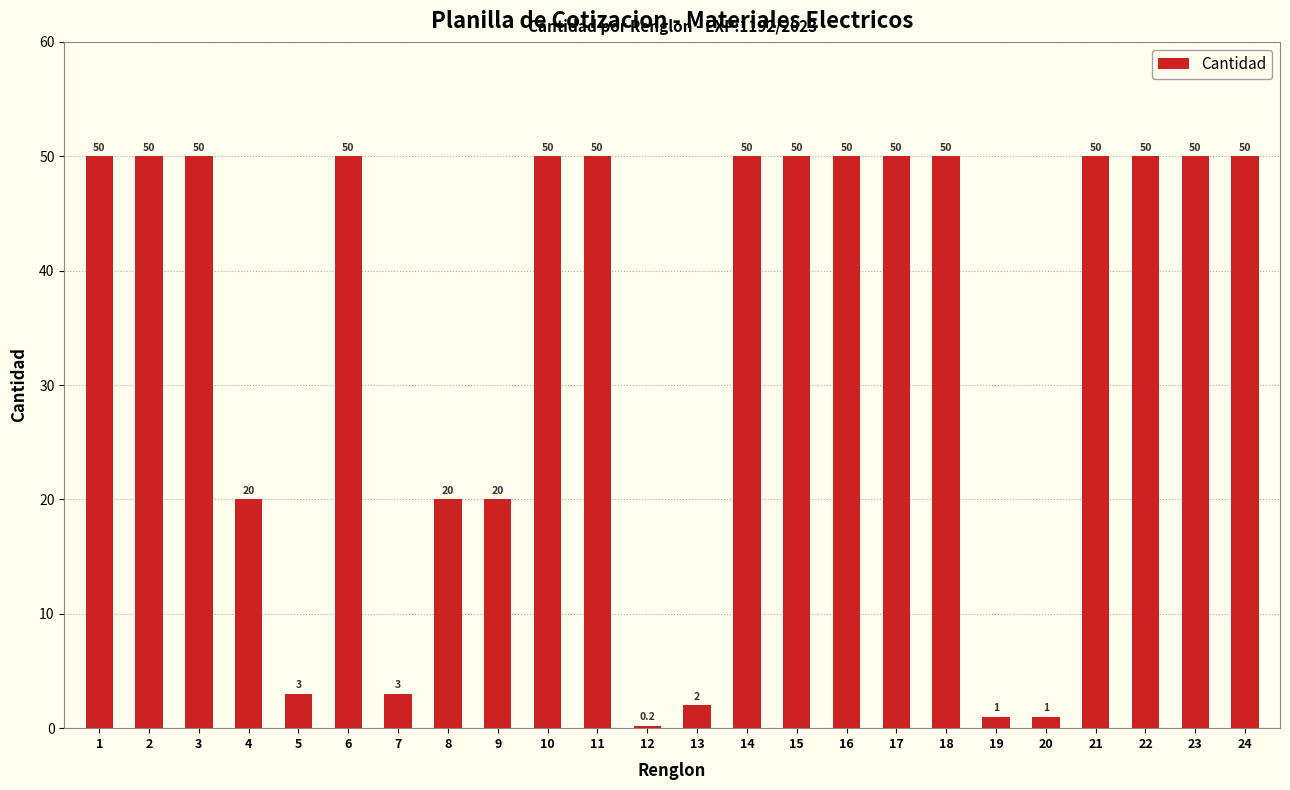

Is it true that the value at 10 is 50.0?

True